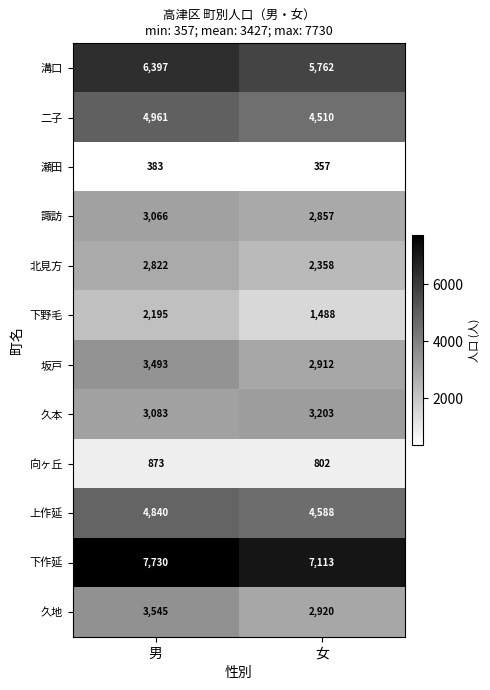

Which category has the highest value across all series?

男